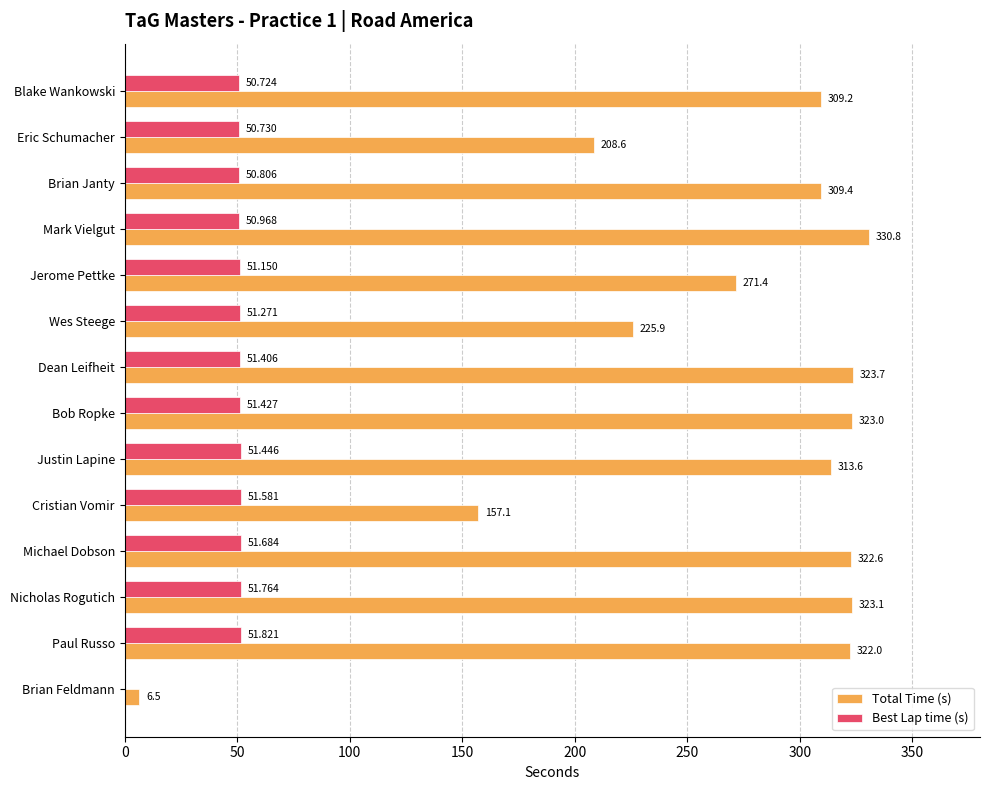

At which category is the sum across all series the highest?

Mark Vielgut